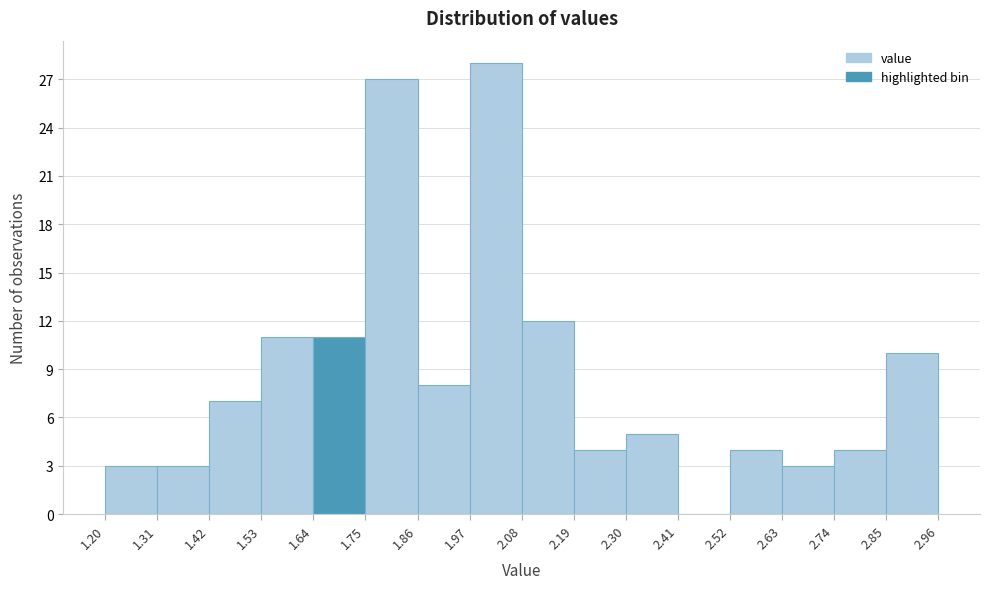

Over which range of the x-axis is the bar tallest?

1.97 to 2.08